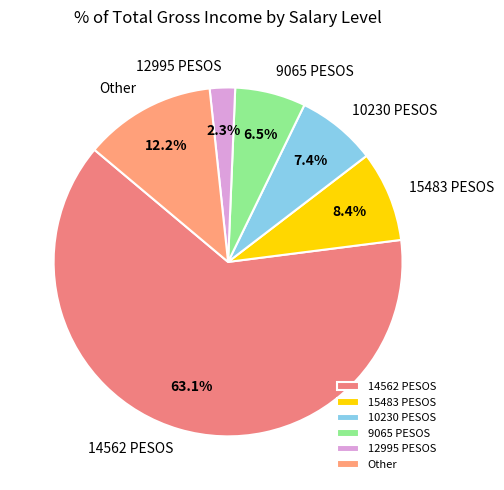

Between 12995 PESOS and 15483 PESOS, which is larger?

15483 PESOS